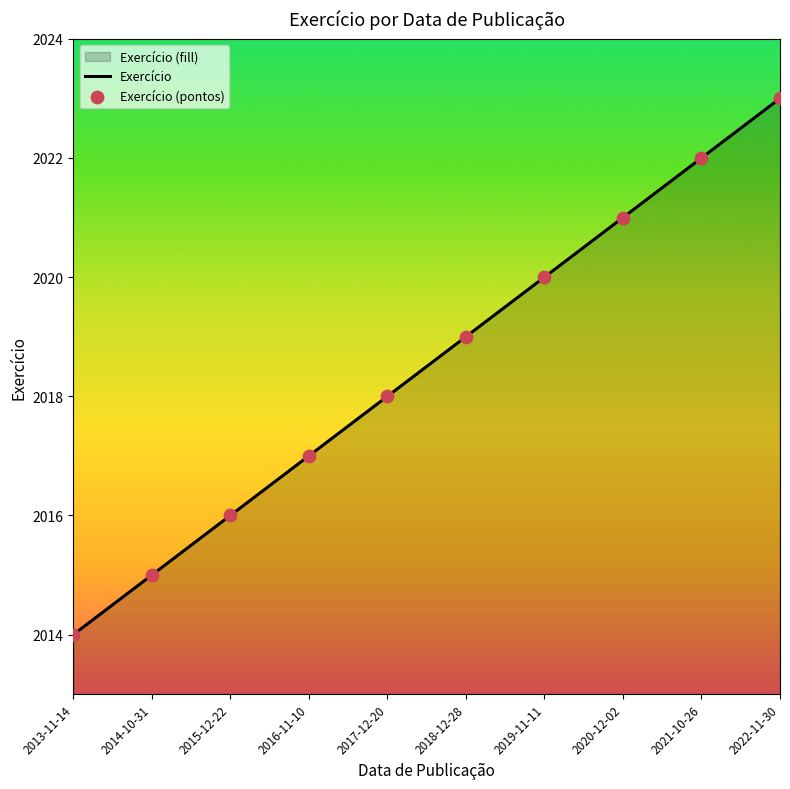

Which series has the widest spread of Y values?

Exercício